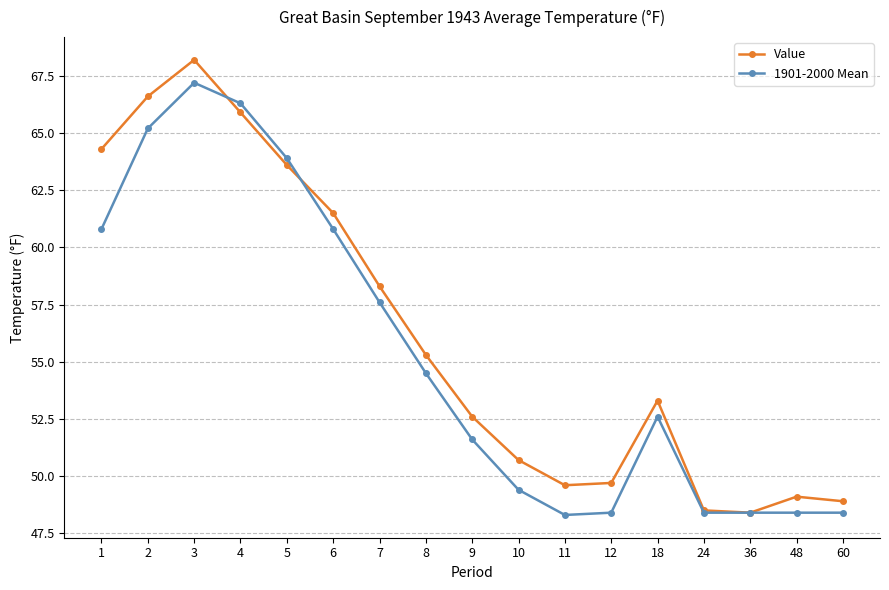

Which series has the largest total across all categories?

Value